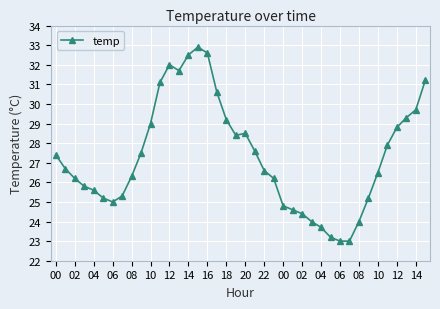

What is the difference between the maximum and minimum values?

9.9